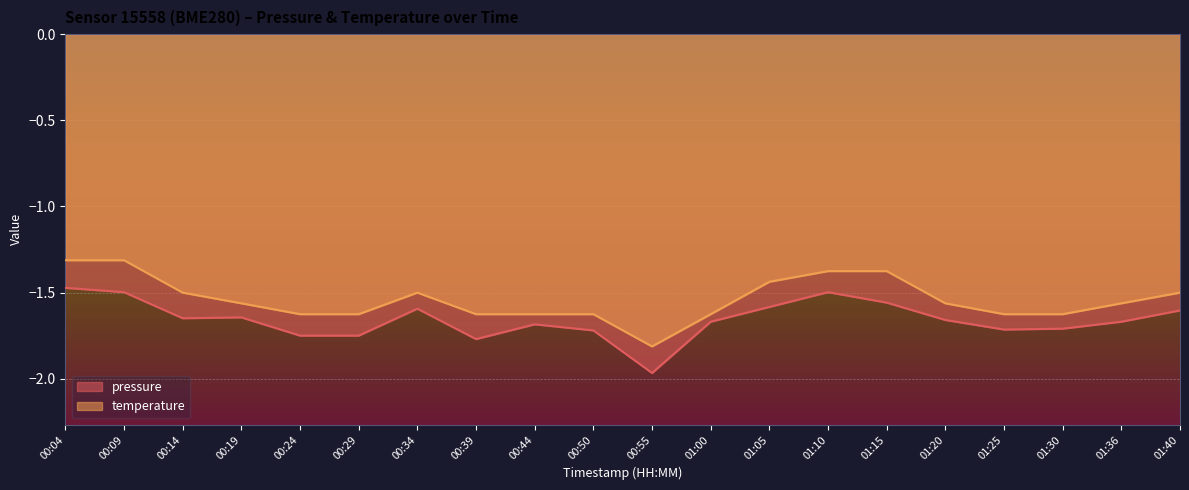

What are all the series names shown in the legend?

pressure, temperature